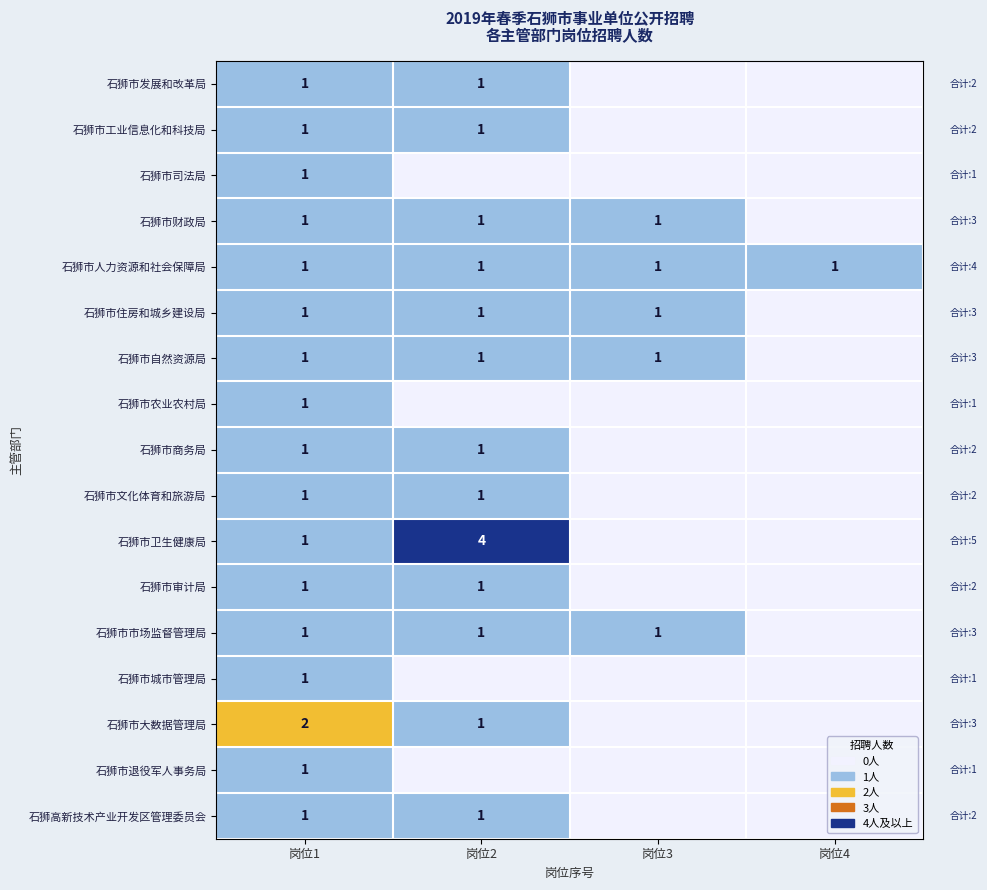

The 石狮市工业信息化和科技局 series shows 1 at 岗位1. True or false?

True